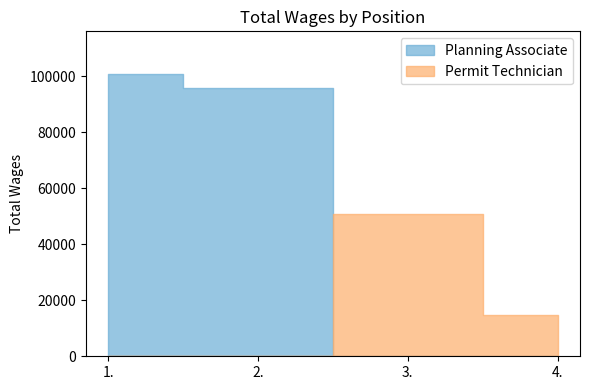

What is the difference between the maximum and minimum values in the Planning Associate series?

5113